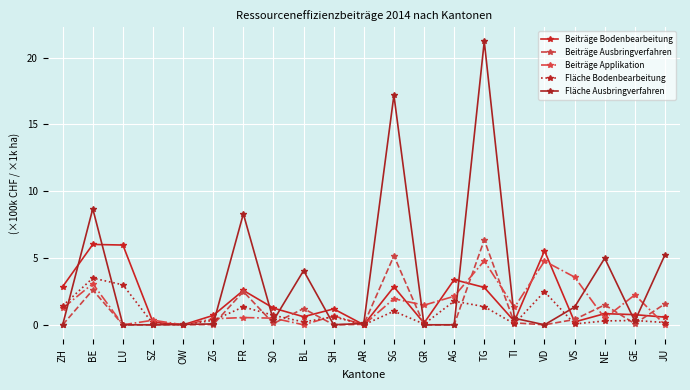

In Fläche Ausbringverfahren, how many points are higher than both neighbors (excluding endpoints)?

6